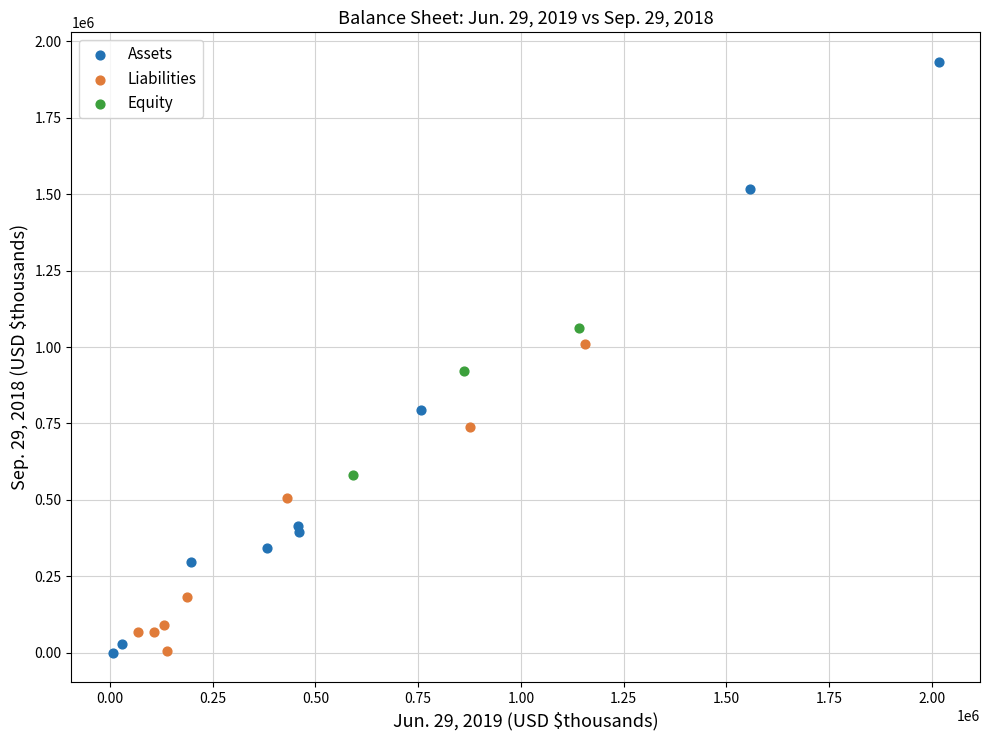

What are all the series names shown in the legend?

Assets, Liabilities, Equity